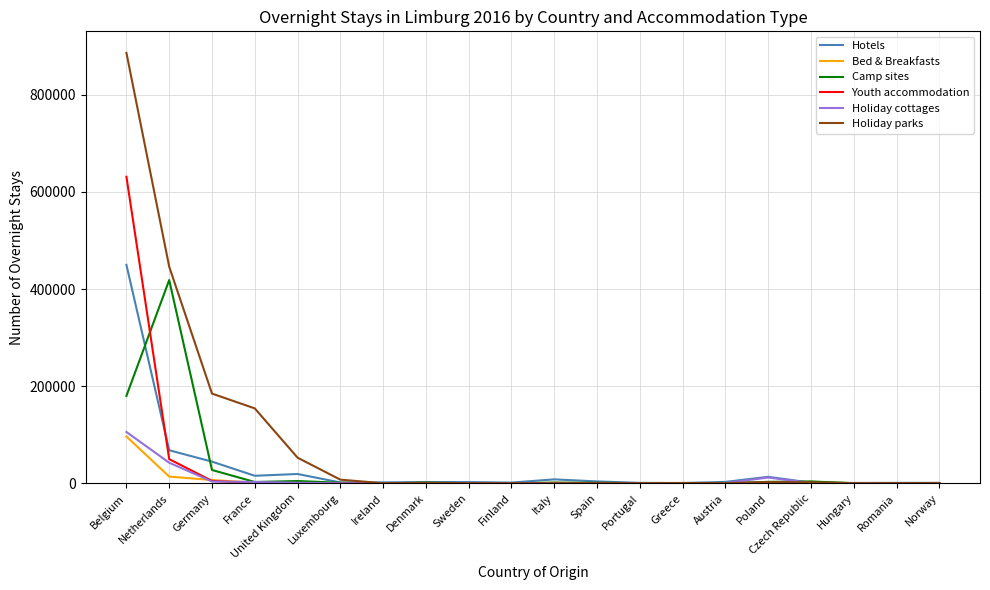

Which series has the largest range (max minus min)?

Holiday parks